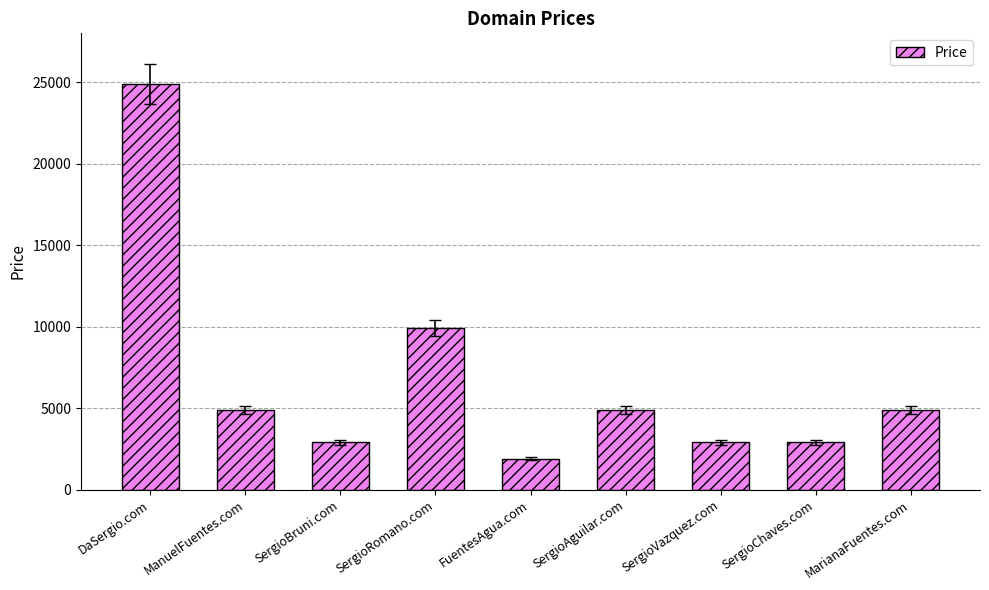

At which label is the value closest to 13388?

SergioRomano.com